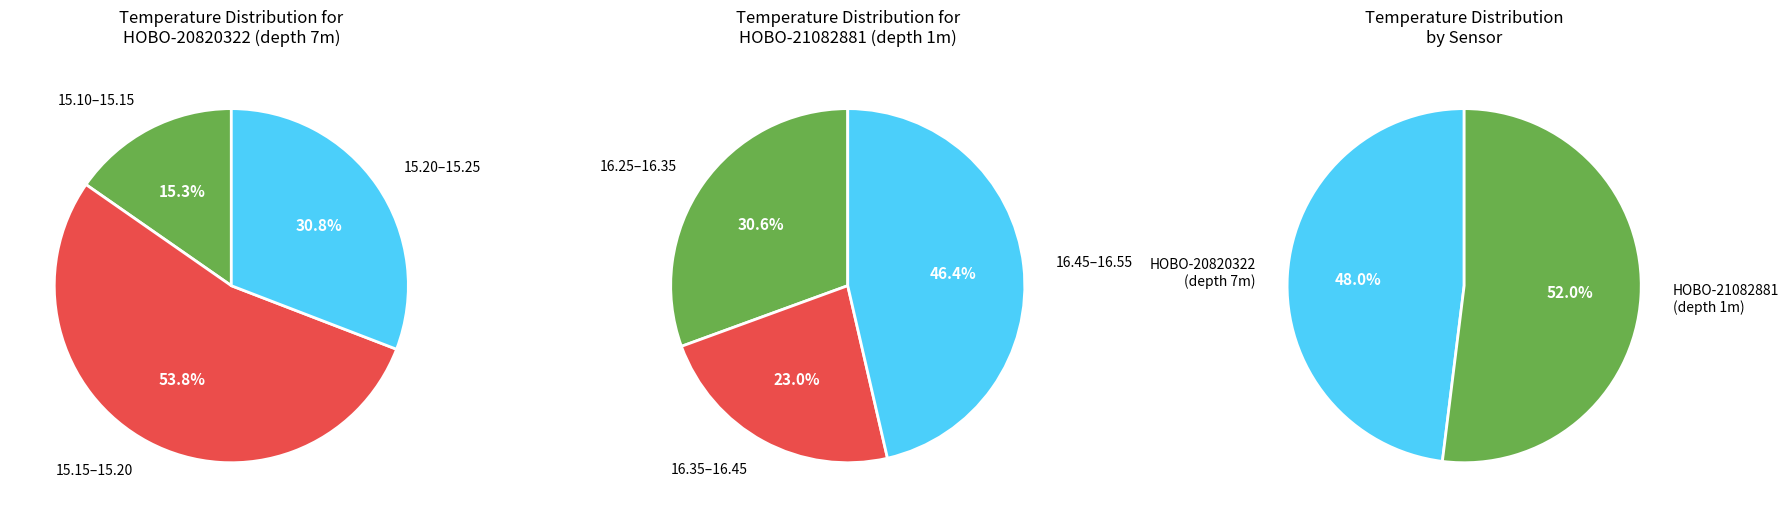

Rank the series by their maximum value, from lowest to highest.

HOBO-20820322, HOBO-21082881